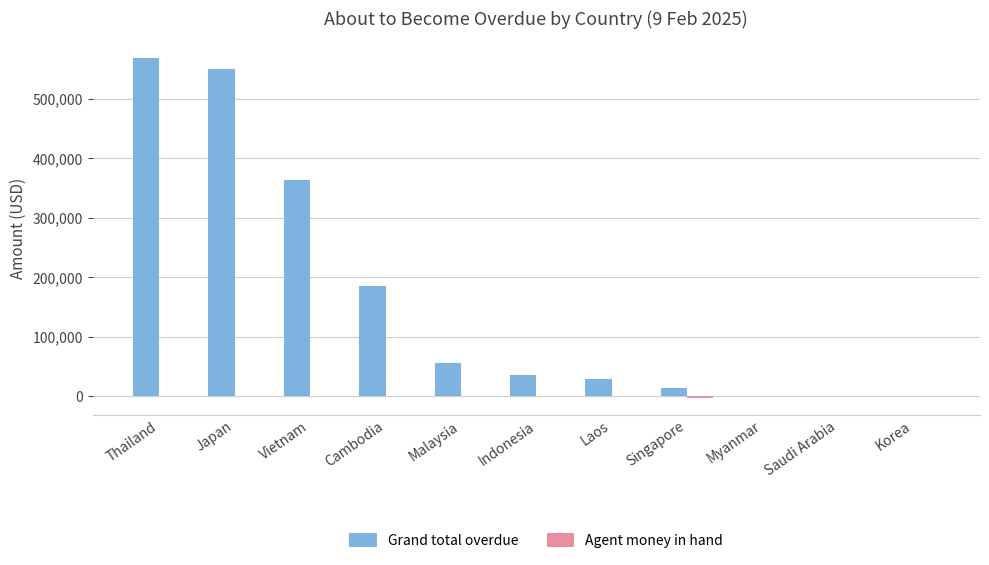

What is the maximum value for Grand total overdue?

568302.0